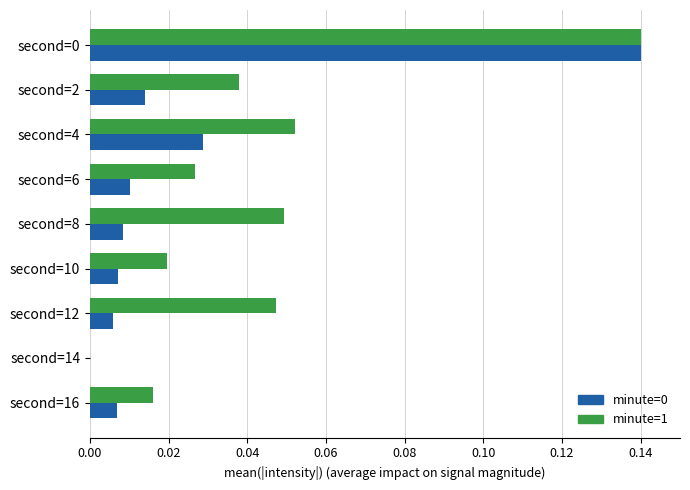

Which series changed the most between second=6 and second=8?

minute=1